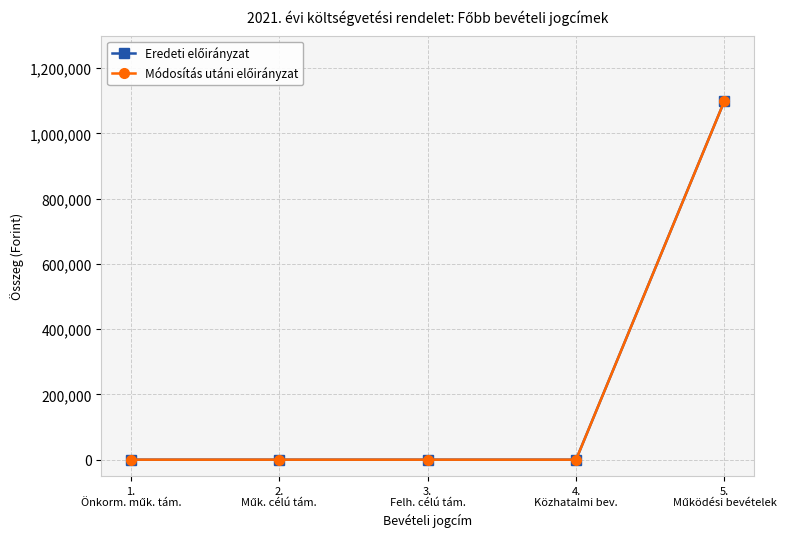

Is this an area chart (filled region under the line)?

No